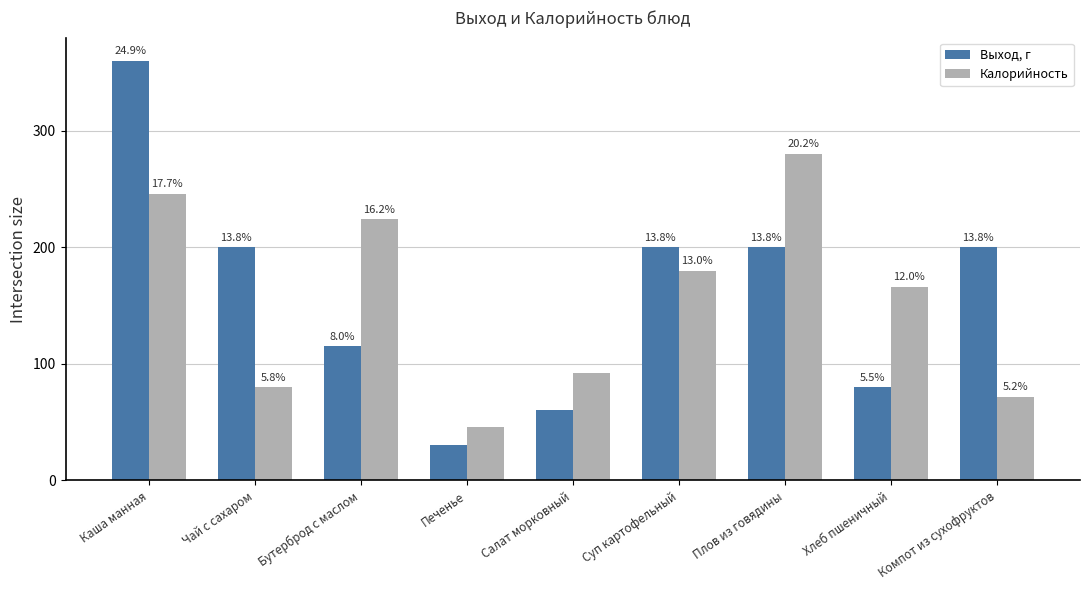

Rank the categories by Выход, г value from highest to lowest.

Каша манная, Чай с сахаром, Суп картофельный, Плов из говядины, Компот из сухофруктов, Бутерброд с маслом, Хлеб пшеничный, Салат морковный, Печенье